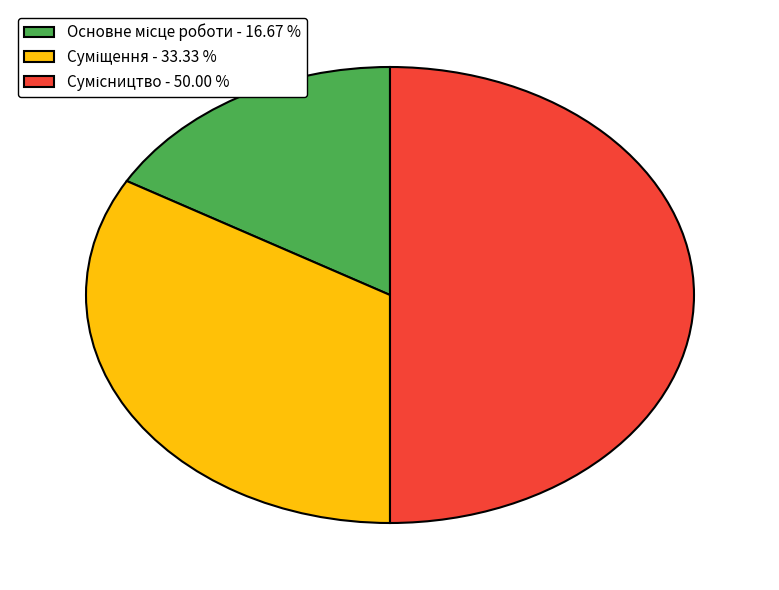

What percentage do Суміщення and Сумісництво together represent?

83.3%